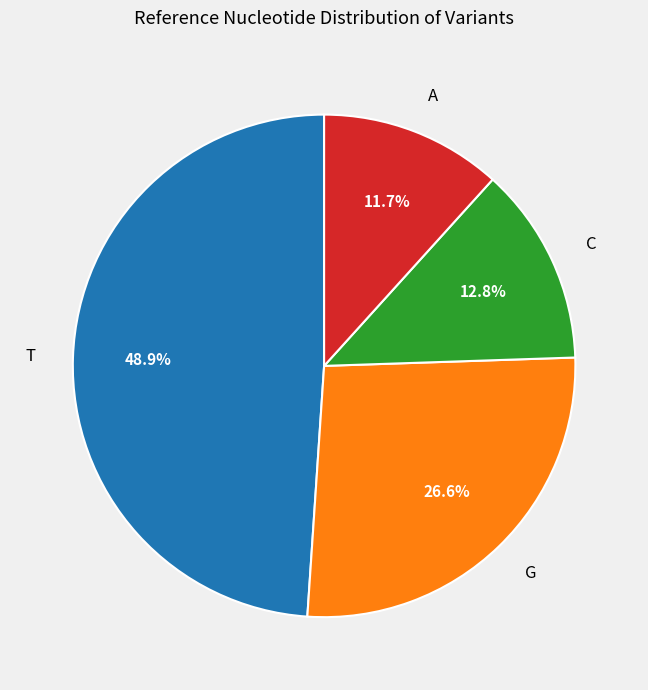

Is the sum of T and A greater than half?

Yes